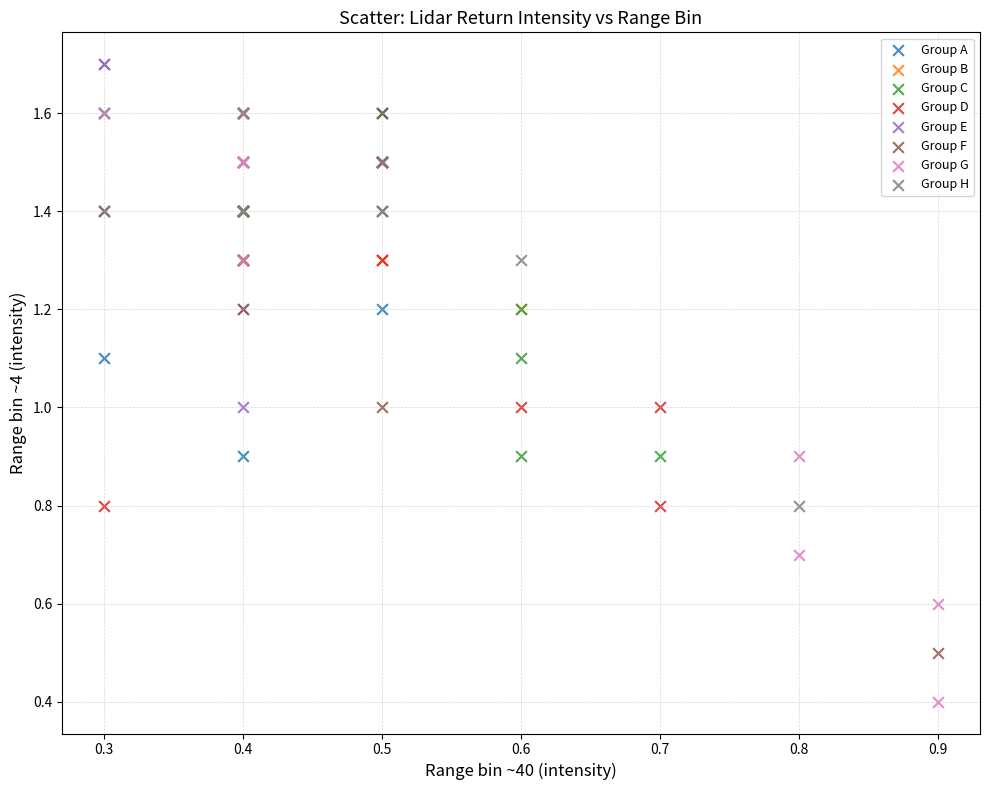

Which series reaches the maximum Y coordinate?

Group E